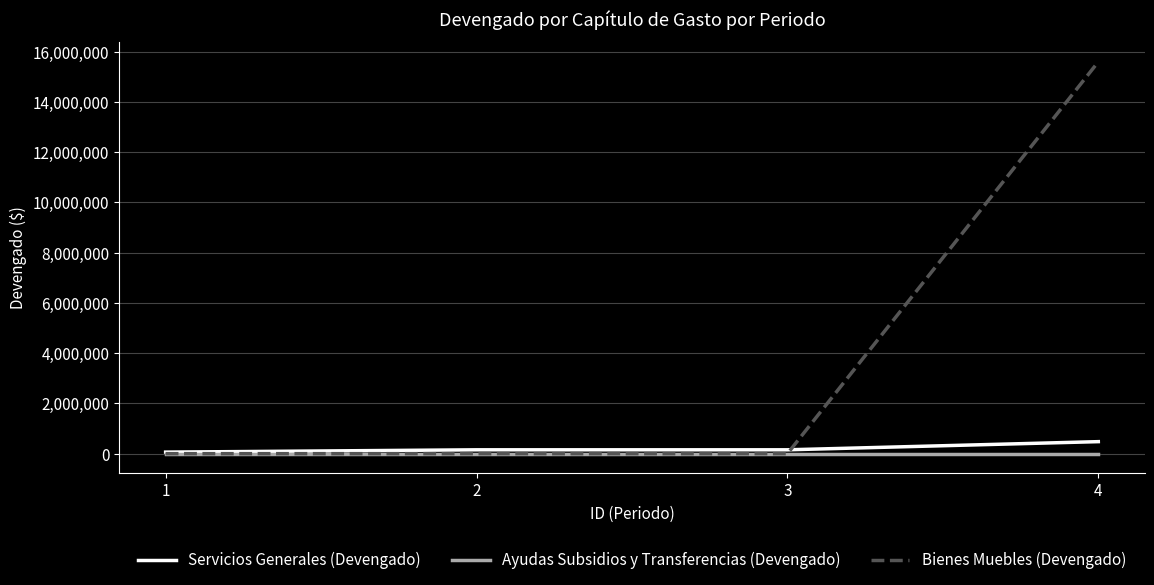

True or false: Ayudas Subsidios y Transferencias (Devengado) has more than 2 interior local peaks.

False